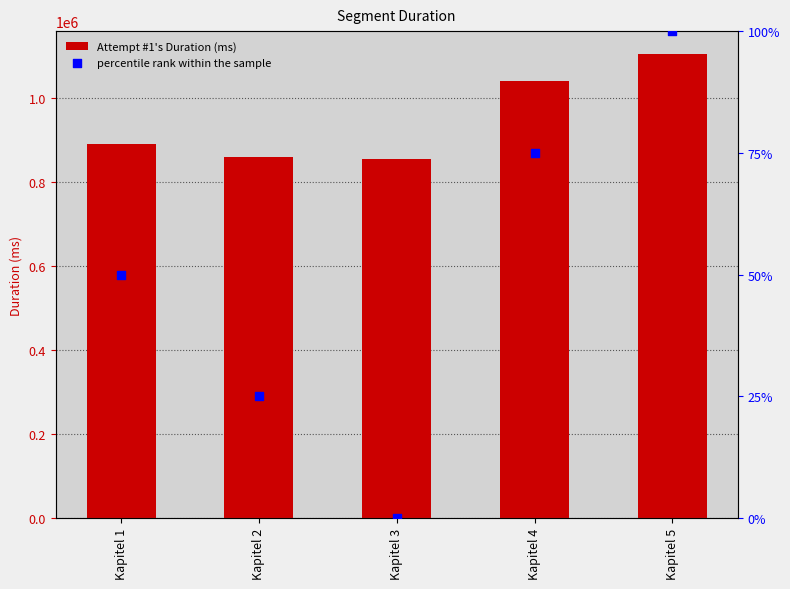

Which series contains the lowest Y value?

percentile rank within the sample